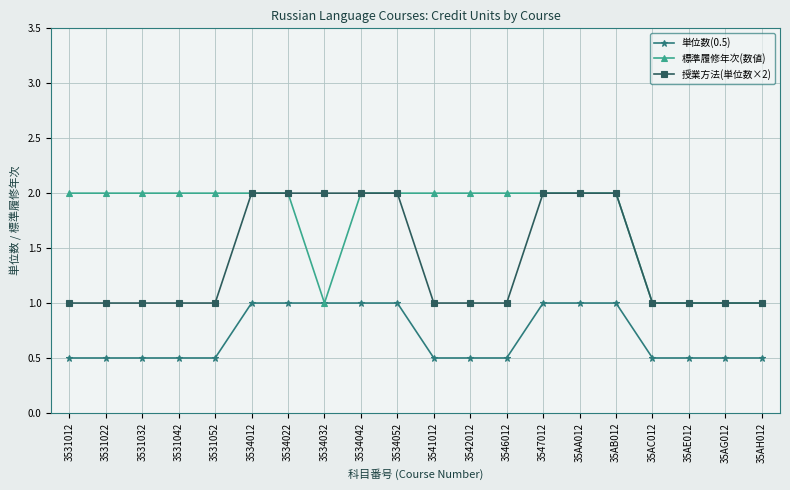

How many 標準履修年次(数値) values are between 2 and 3?

15